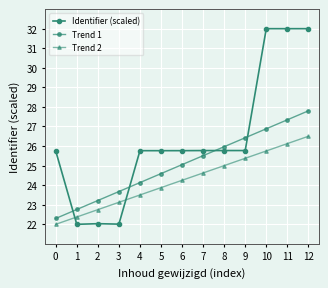

What is the highest value of the Trend 1 series?

27.8